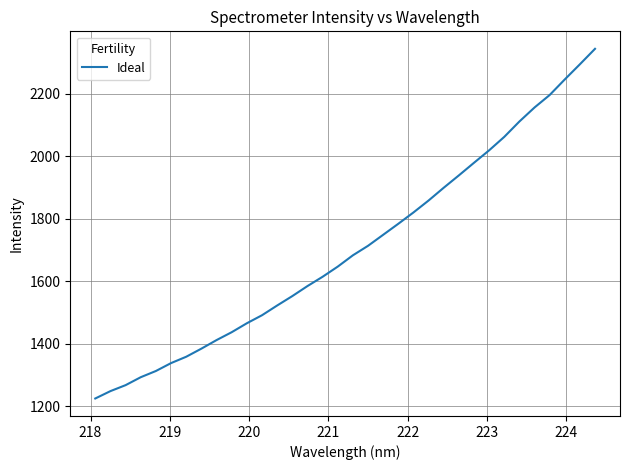

What is the maximum value shown in the chart?

2343.7